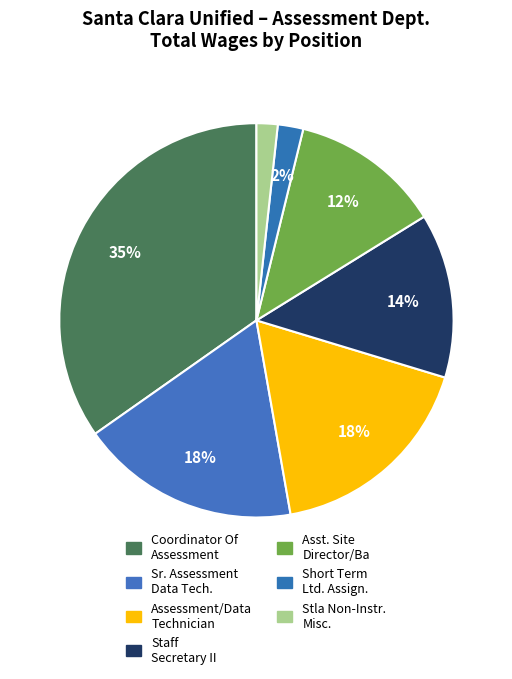

How many slices are in this pie chart?

7